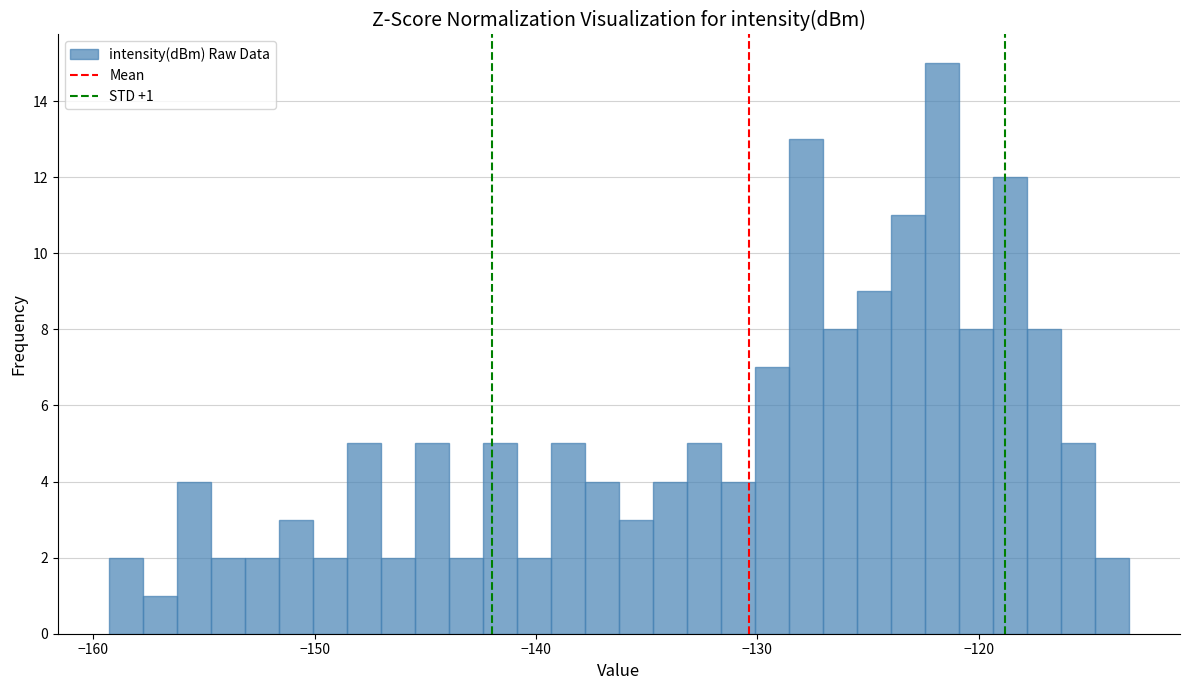

Read against the x-axis, roughly where is the centre of the tallest bar?

-122